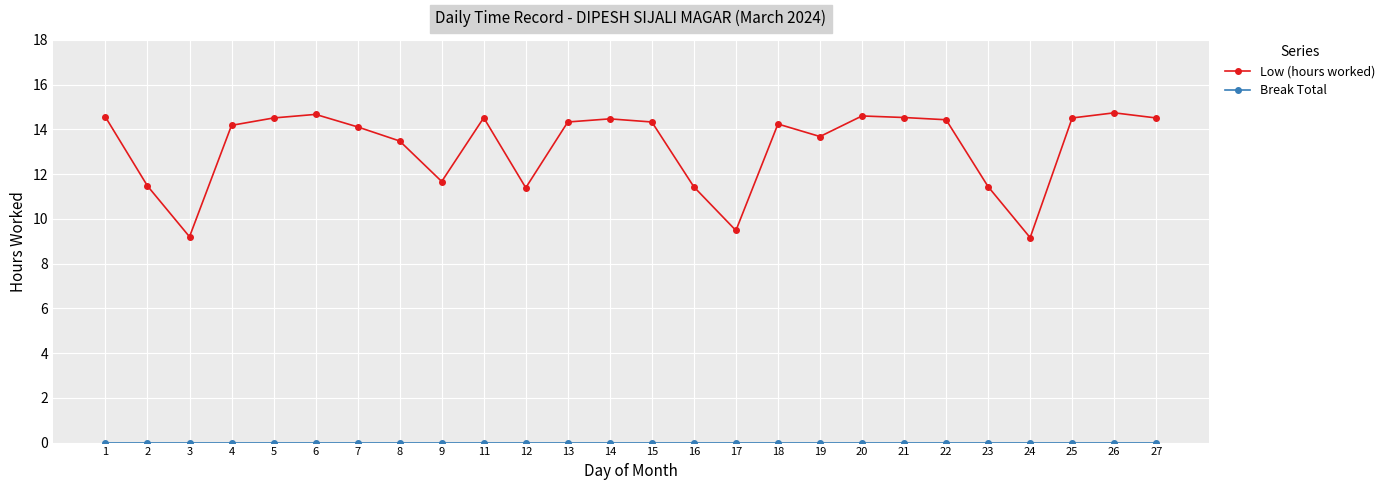

What is the value of the Low (hours worked) point at the 19th from the left?

14.6